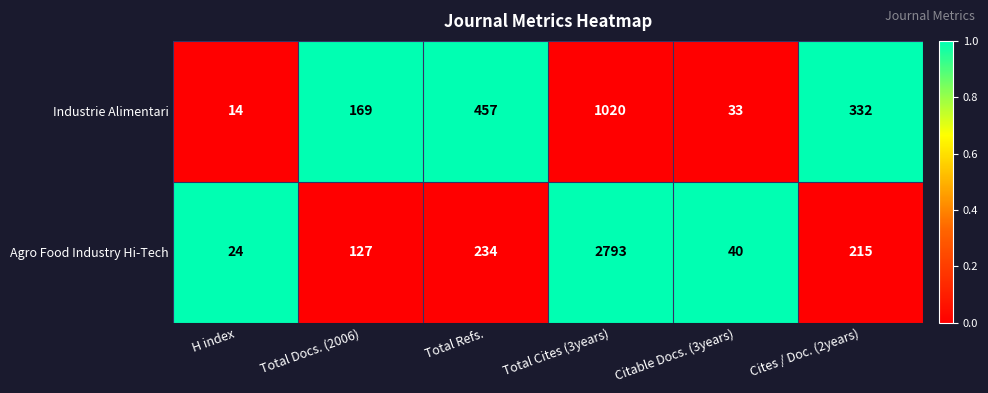

True or false: Industrie Alimentari has a value of 243 at Total Cites (3years).

False